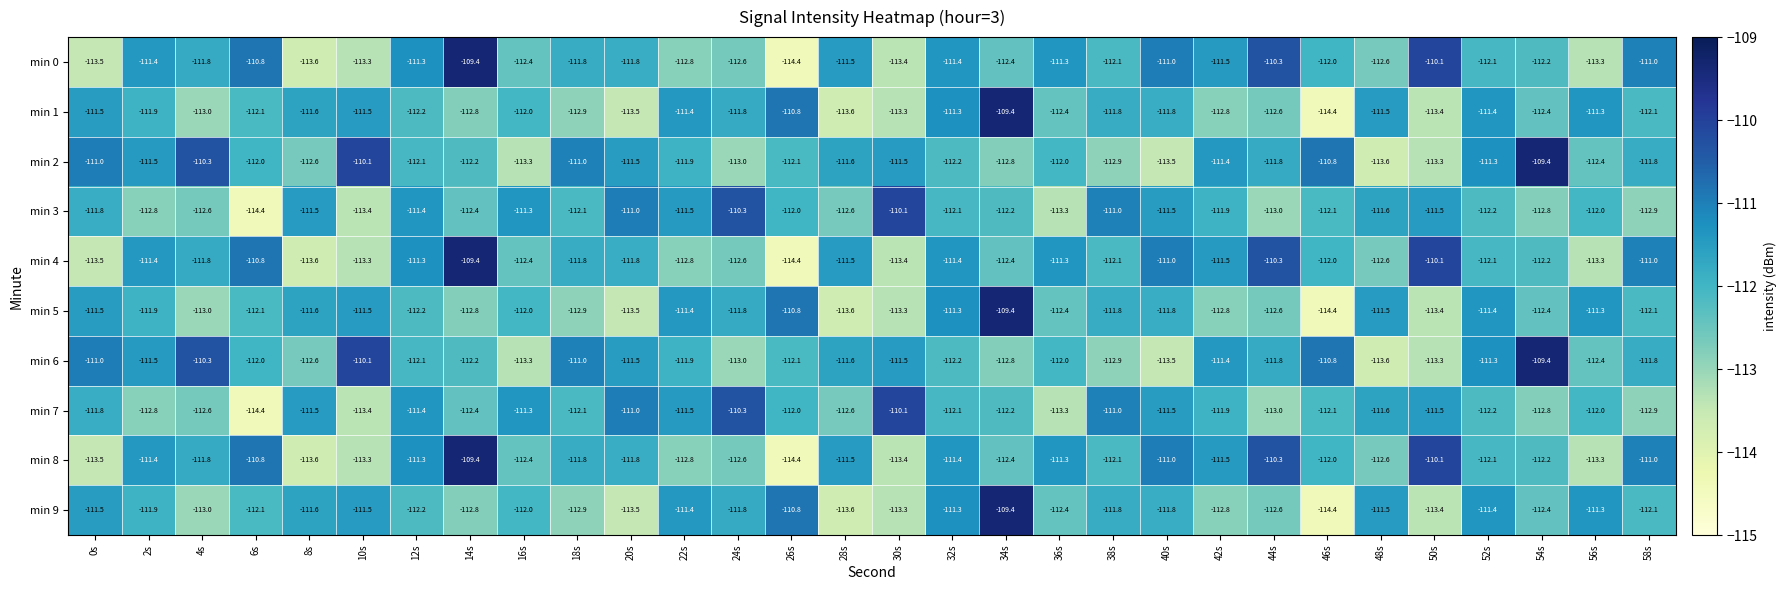

What is the minimum value for min 6?

-113.6